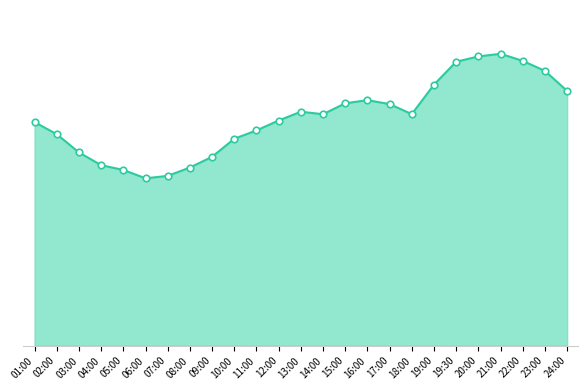

What is the ratio of the value at 19:30 to the value at 16:00?

1.2